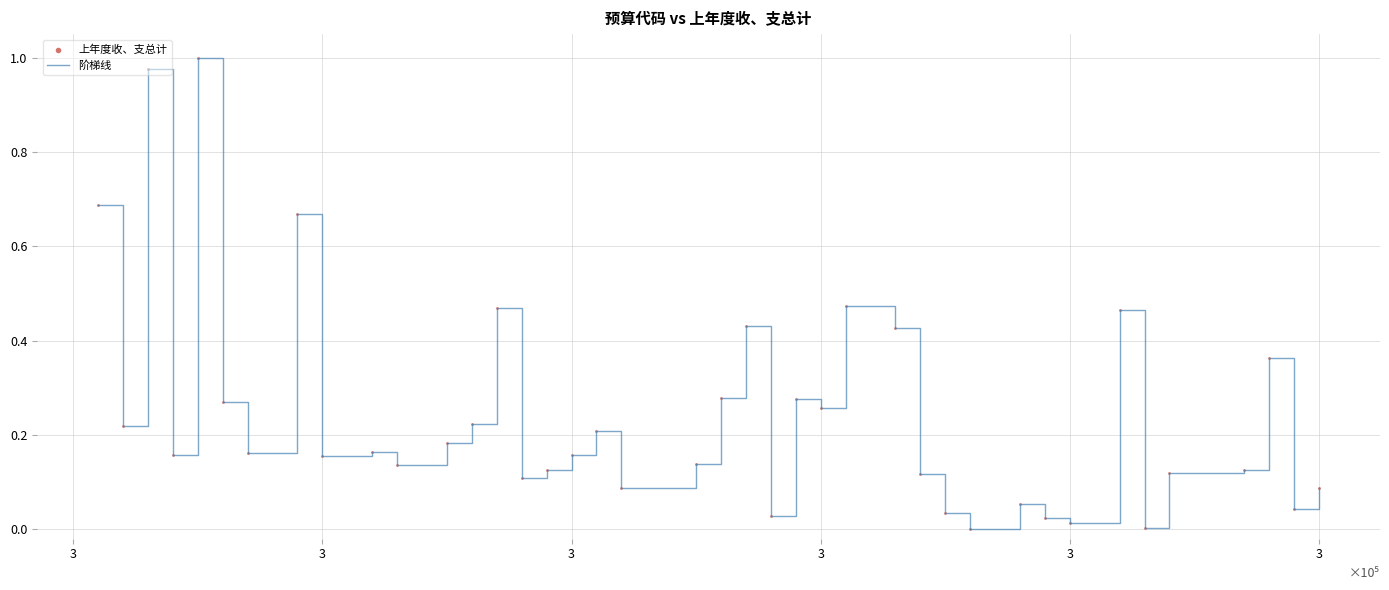

How many lines are shown in the chart?

1